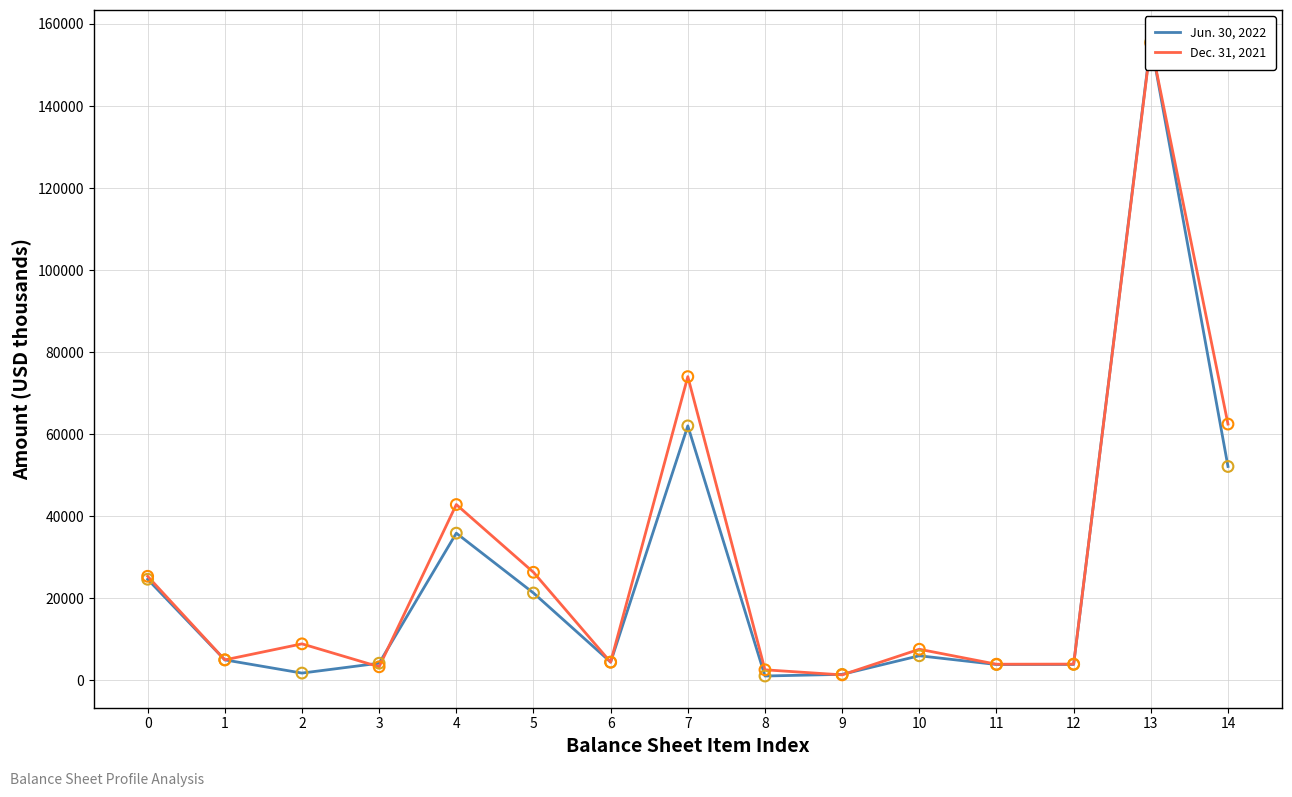

Is the value of Jun. 30, 2022 at 11 greater than the value of Dec. 31, 2021 at 7?

No